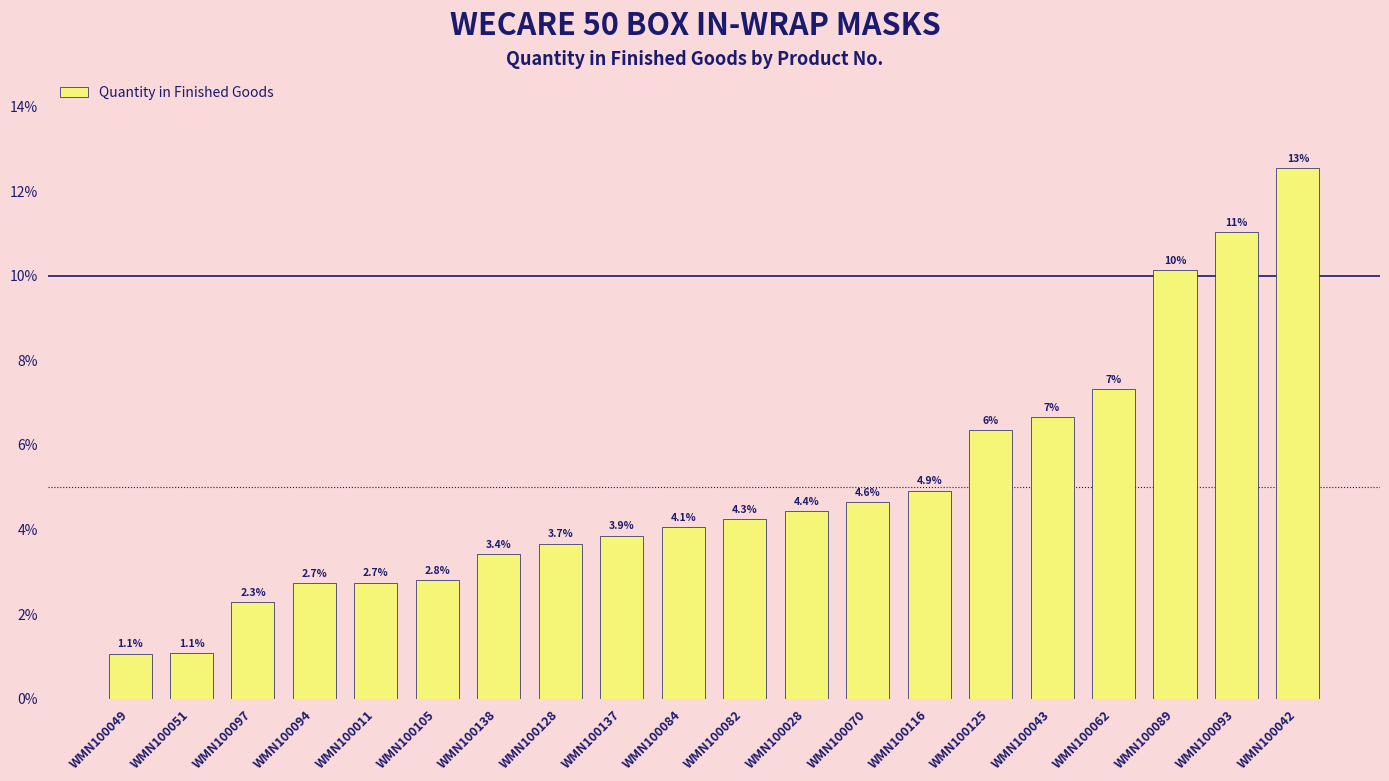

What is the change in value from WMN100137 to WMN100089?

+6.3